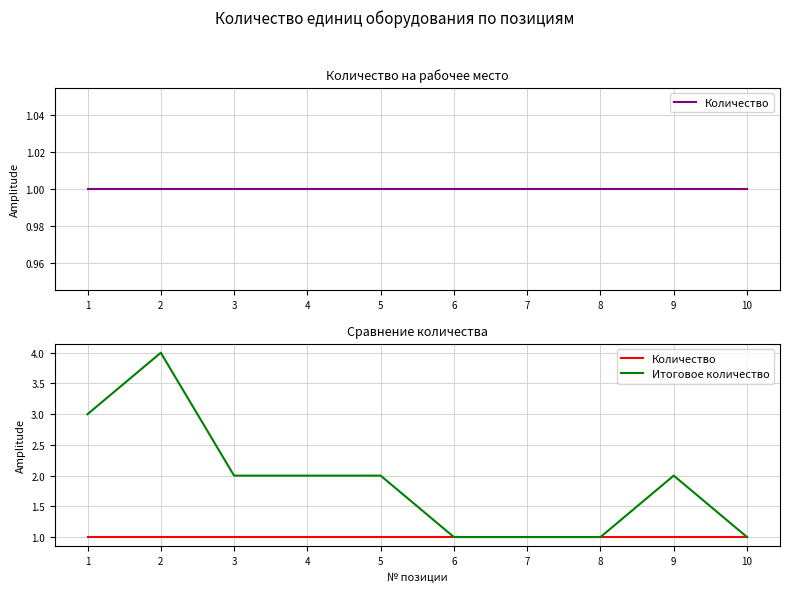

What is the difference between the maximum and minimum values in the Итоговое количество series?

3